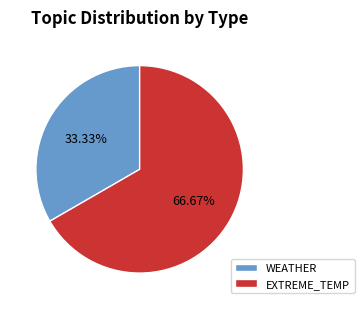

Is there any slice that represents more than half of the pie?

Yes